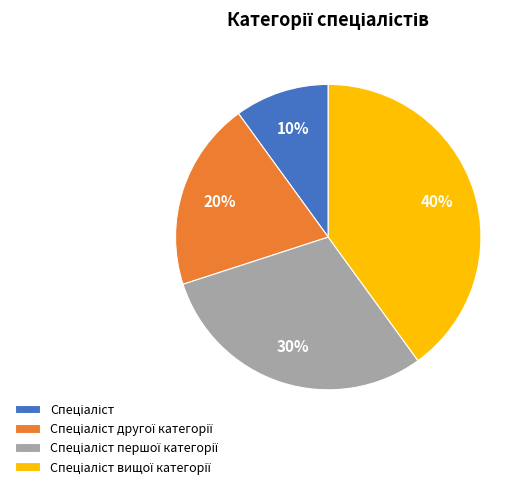

Is there any slice that represents more than half of the pie?

No